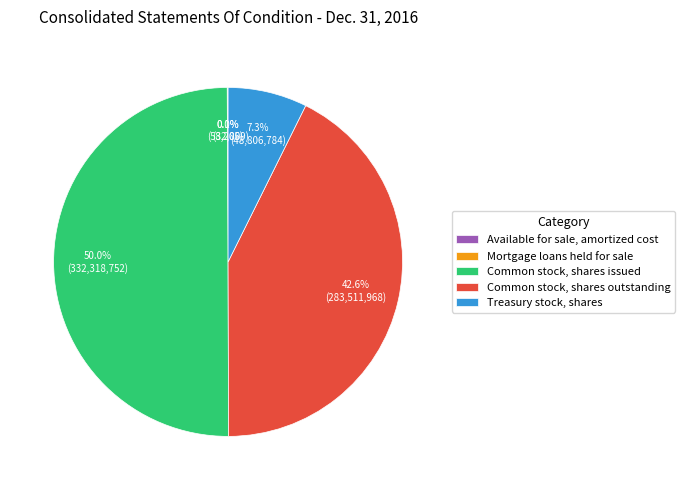

The Common stock, shares issued slice represents 50% of the pie. True or false?

True